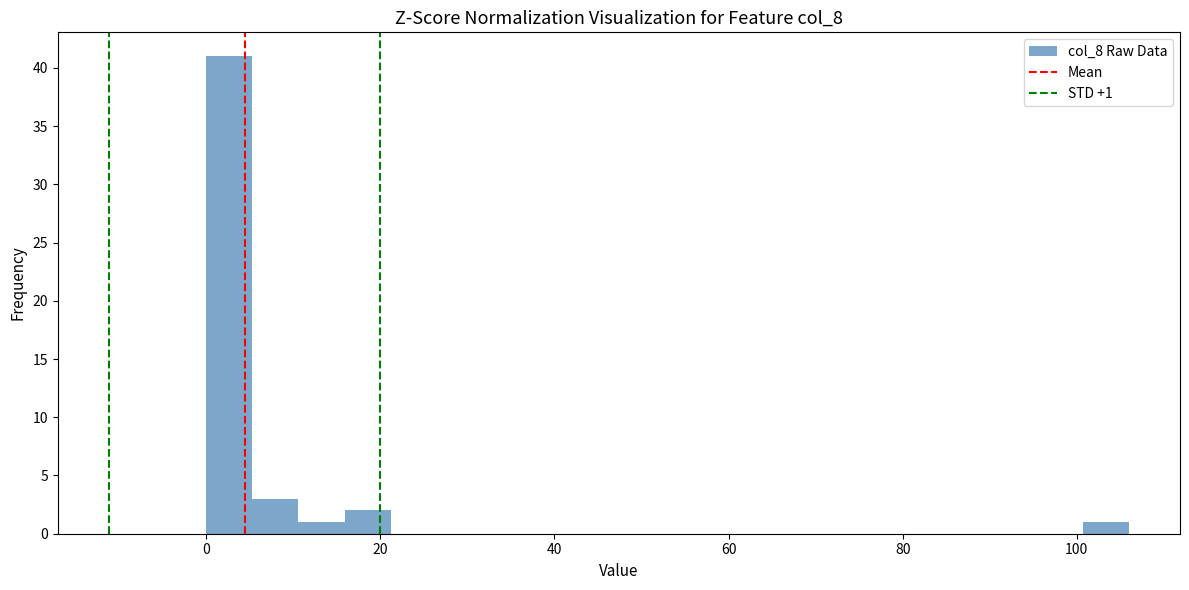

Read against the x-axis, roughly where is the centre of the tallest bar?

2